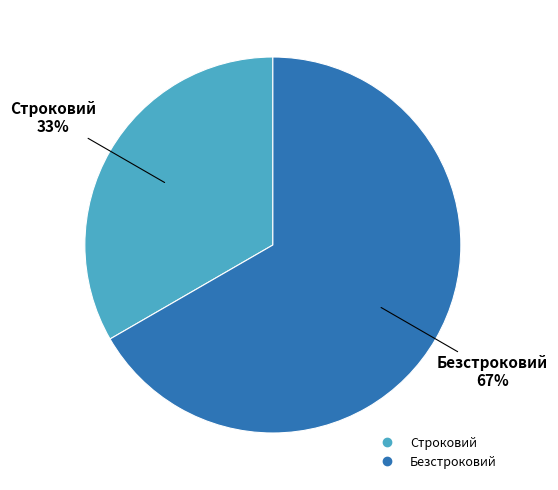

How many slices are in this pie chart?

2